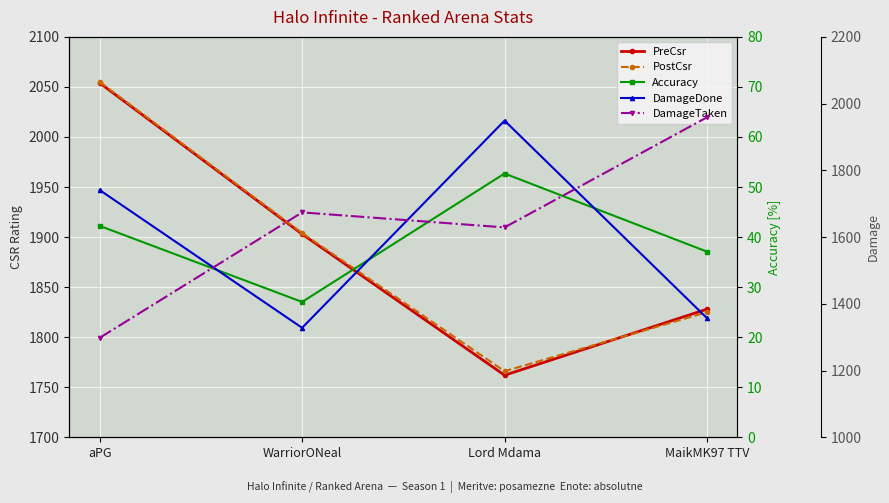

The DamageTaken series shows 2150.6 at Lord Mdama. True or false?

False